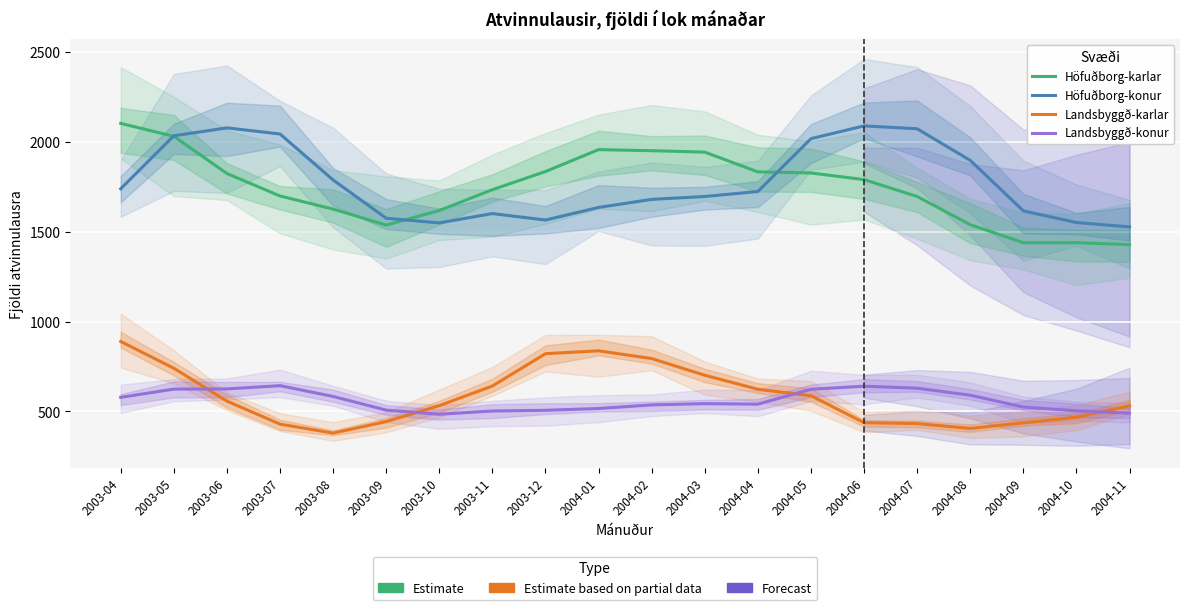

Reading left to right, what are all the values shown in this chart?

Höfuðborg-karlar: 2003-04=2103	2003-05=2031	2003-06=1824	2003-07=1699	2003-08=1626	2003-09=1537	2003-10=1618	2003-11=1734	2003-12=1835	2004-01=1957	2004-02=1951	2004-03=1943	2004-04=1833	2004-05=1827	2004-06=1790	2004-07=1696	2004-08=1539	2004-09=1439	2004-10=1439	2004-11=1428
Höfuðborg-konur: 2003-04=1739	2003-05=2034	2003-06=2078	2003-07=2044	2003-08=1788	2003-09=1575	2003-10=1549	2003-11=1601	2003-12=1565	2004-01=1635	2004-02=1680	2004-03=1696	2004-04=1724	2004-05=2018	2004-06=2089	2004-07=2073	2004-08=1897	2004-09=1616	2004-10=1551	2004-11=1527
Landsbyggð-karlar: 2003-04=889	2003-05=740	2003-06=557	2003-07=429	2003-08=379	2003-09=443	2003-10=532	2003-11=641	2003-12=821	2004-01=837	2004-02=794	2004-03=701	2004-04=623	2004-05=587	2004-06=437	2004-07=432	2004-08=405	2004-09=436	2004-10=467	2004-11=531
Landsbyggð-konur: 2003-04=578	2003-05=624	2003-06=625	2003-07=643	2003-08=583	2003-09=507	2003-10=484	2003-11=502	2003-12=506	2004-01=516	2004-02=536	2004-03=543	2004-04=540	2004-05=623	2004-06=640	2004-07=629	2004-08=590	2004-09=524	2004-10=503	2004-11=490